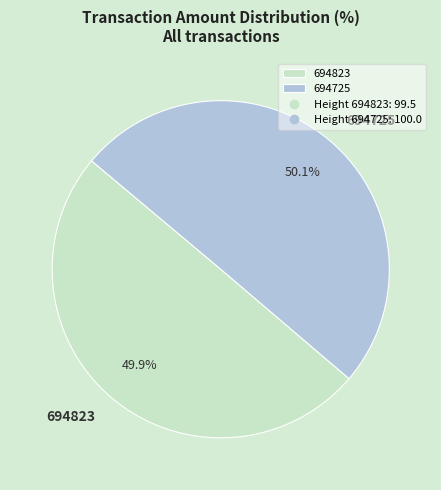

What is the total percentage of 694725 and 694823?

100.0%